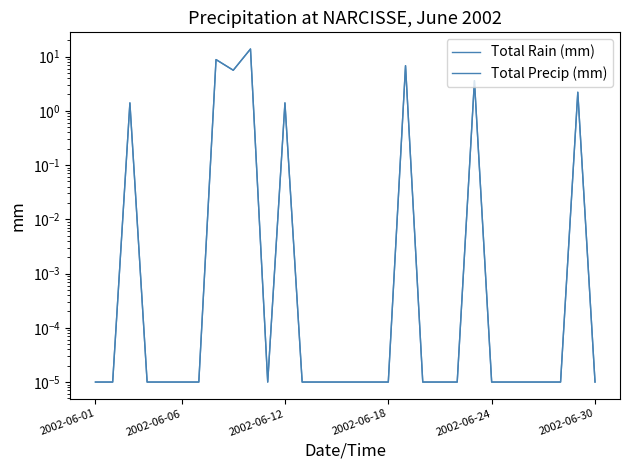

True or false: Total Precip (mm) has more than 2 interior local peaks.

True